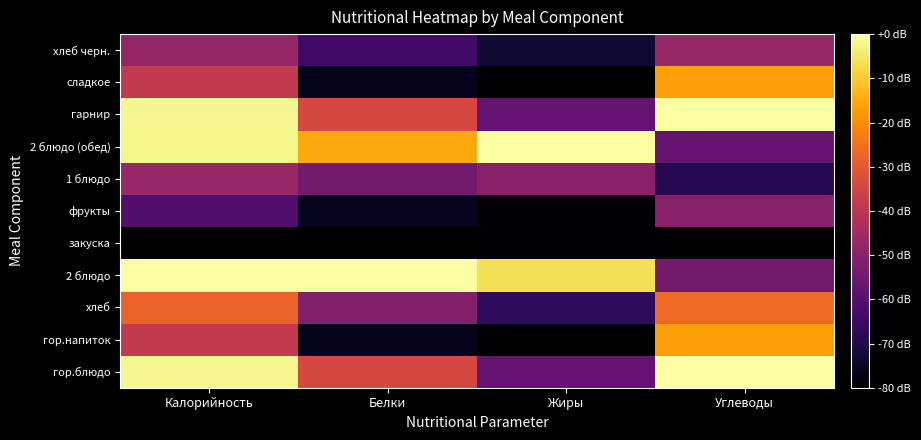

Reading left to right, list all the values displayed in this chart.

гор.блюдо: Калорийность=1.0	Белки=0.6	Жиры=0.3	Углеводы=1.0
гор.напиток: Калорийность=0.5	Белки=0.0	Жиры=0.0	Углеводы=0.8
хлеб: Калорийность=0.7	Белки=0.4	Жиры=0.2	Углеводы=0.7
2 блюдо: Калорийность=1.0	Белки=1.0	Жиры=0.9	Углеводы=0.3
закуска: Калорийность=0.0	Белки=0.0	Жиры=0.0	Углеводы=0.0
фрукты: Калорийность=0.2	Белки=0.1	Жиры=0.0	Углеводы=0.4
1 блюдо: Калорийность=0.4	Белки=0.3	Жиры=0.4	Углеводы=0.1
2 блюдо (обед): Калорийность=1.0	Белки=0.8	Жиры=1.0	Углеводы=0.3
гарнир: Калорийность=1.0	Белки=0.6	Жиры=0.3	Углеводы=1.0
сладкое: Калорийность=0.5	Белки=0.0	Жиры=0.0	Углеводы=0.8
хлеб черн.: Калорийность=0.4	Белки=0.2	Жиры=0.1	Углеводы=0.4